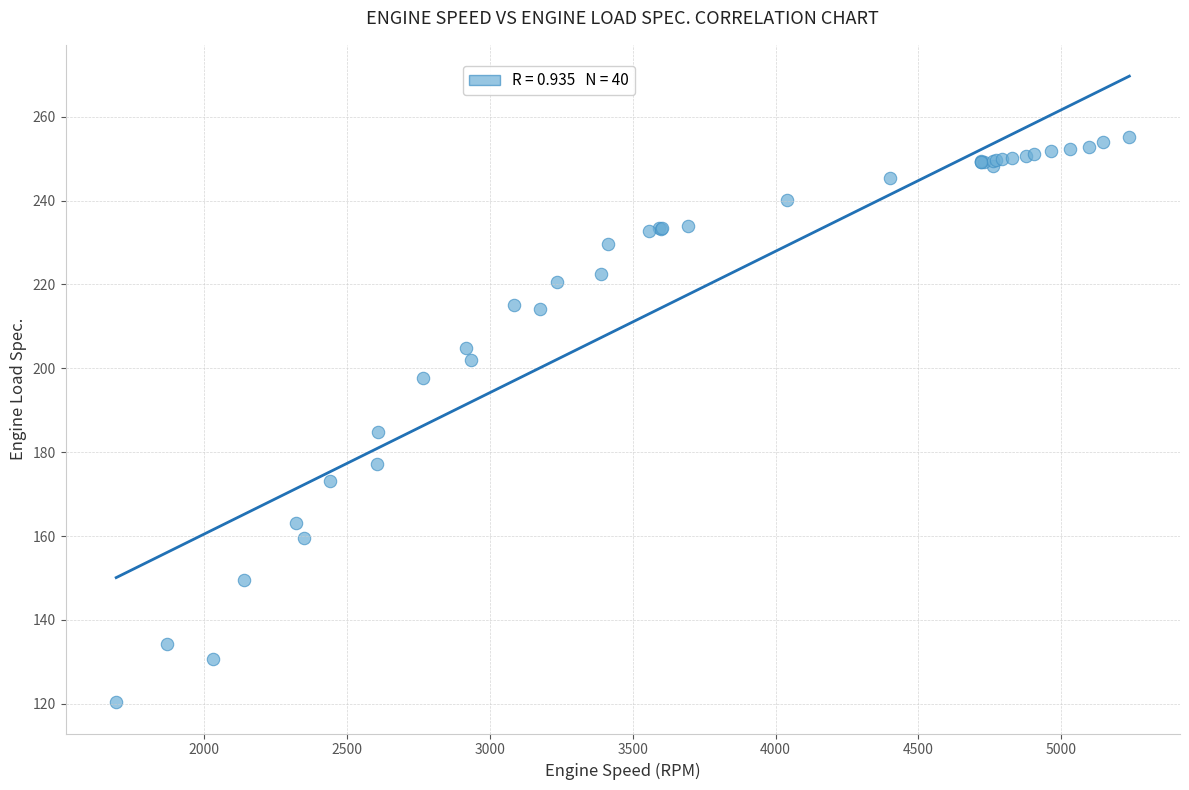

What Y value in the scatter plot is closest to 187?

184.8